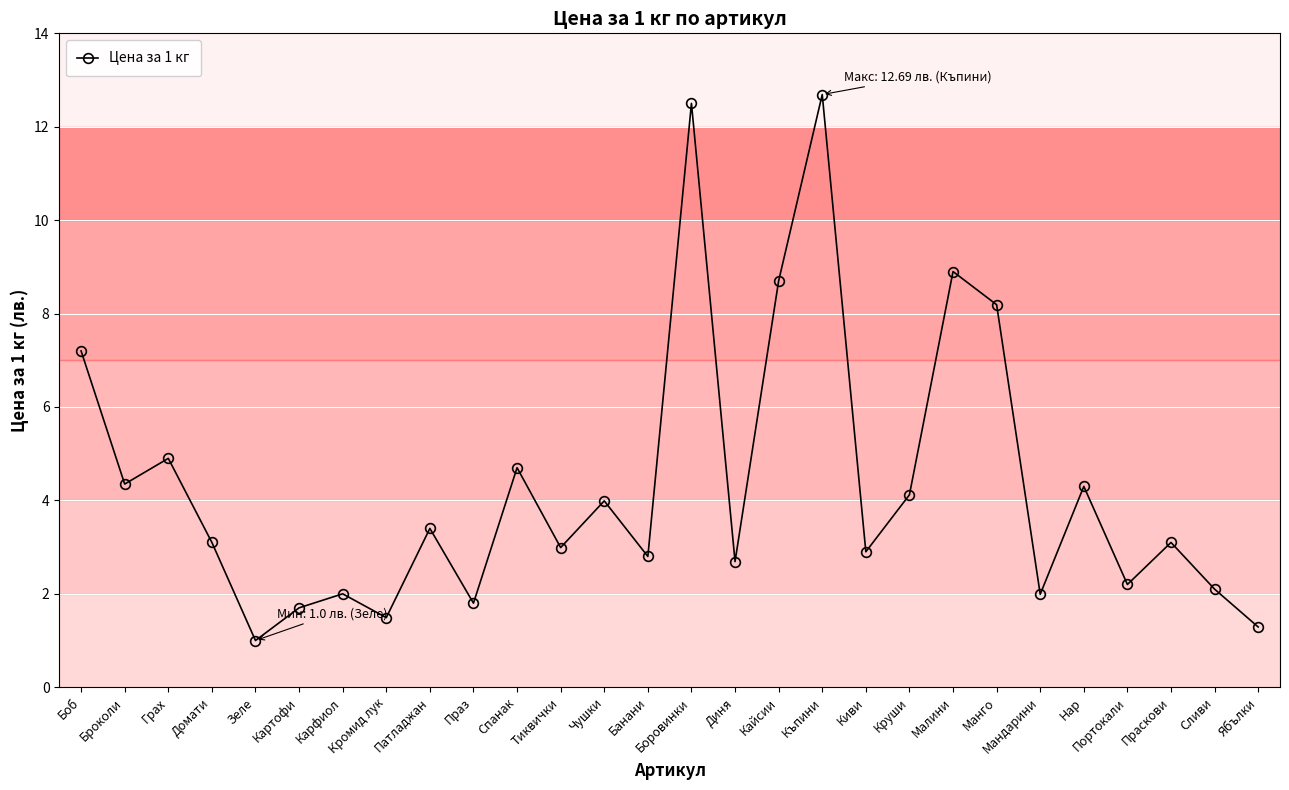

How many categories are shown in the chart?

28